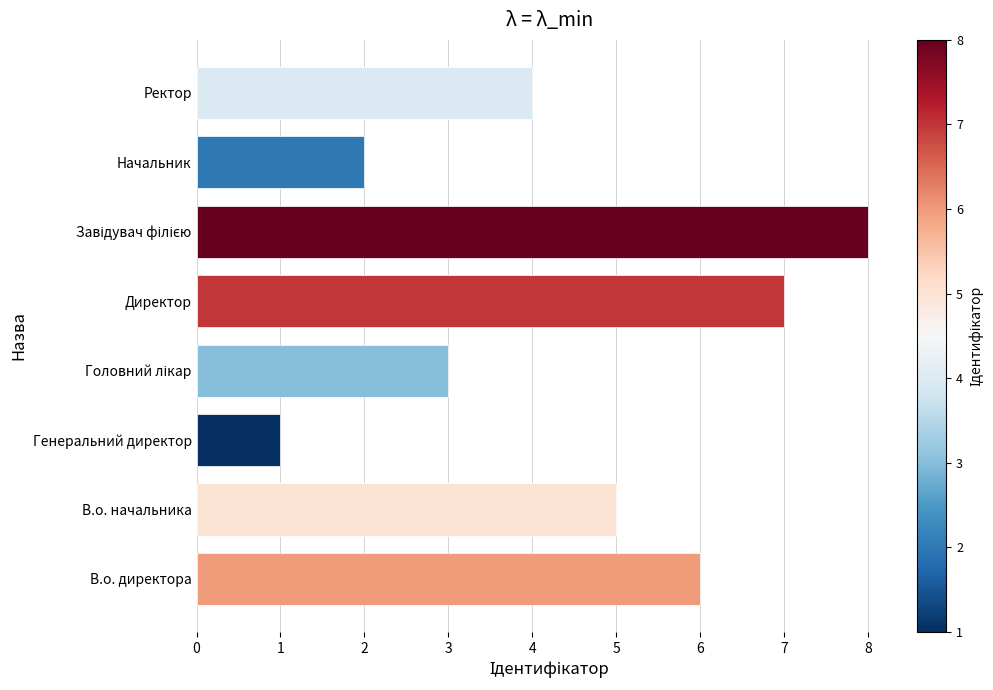

The value at Директор is 3. True or false?

False